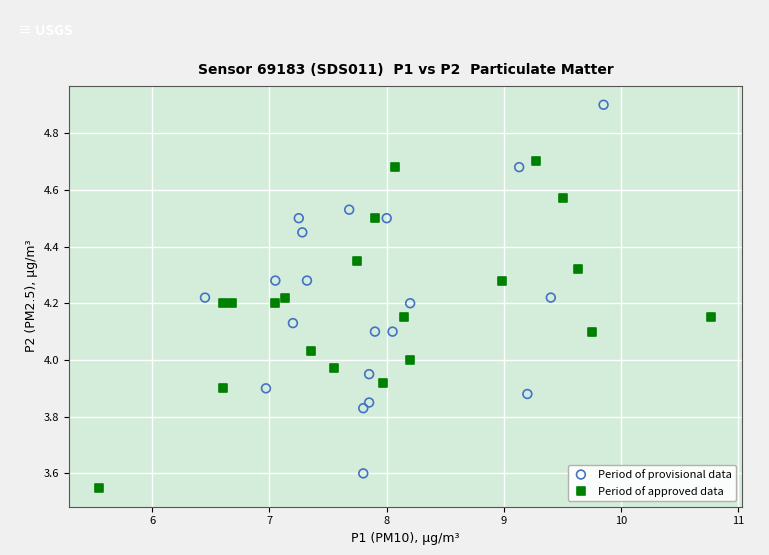

Which series has the largest Y range (max minus min)?

Period of provisional data